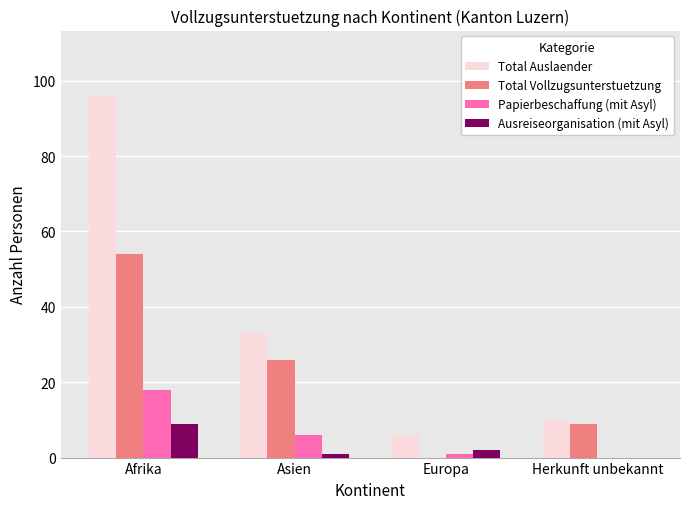

Which category has the highest value in the Total Vollzugsunterstuetzung series?

Afrika